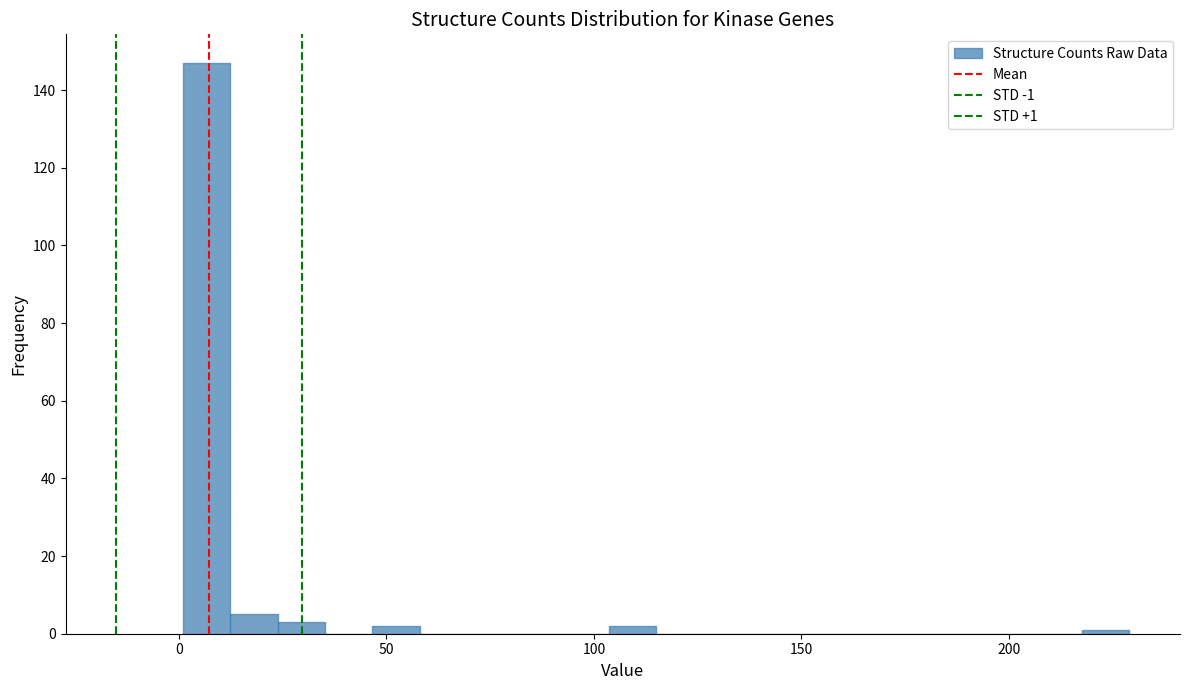

Around what value on the x-axis is the tallest bar? Give the approximate position of its centre, as read against the axis.

5